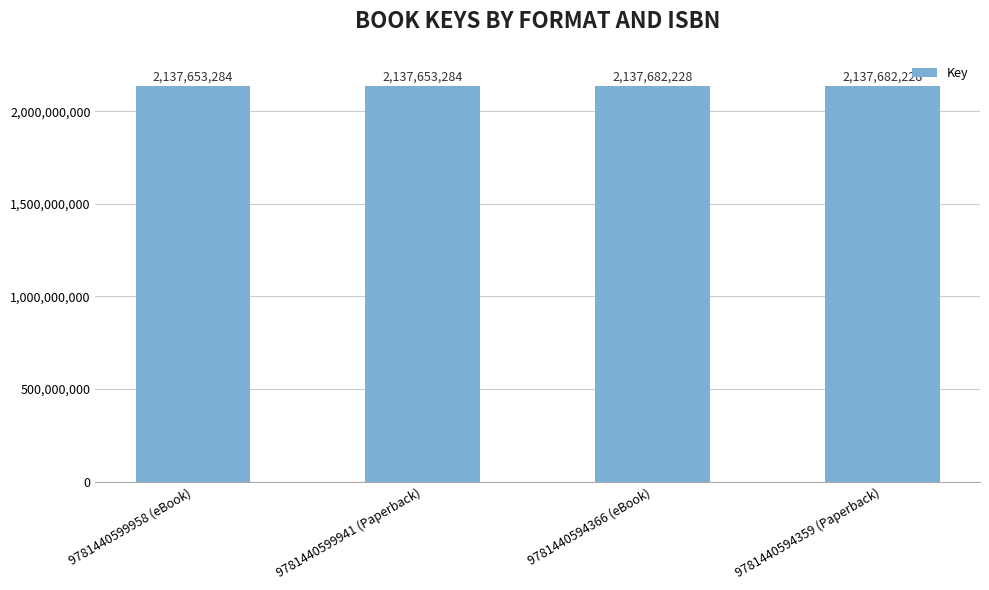

What is the average value?

2137667756